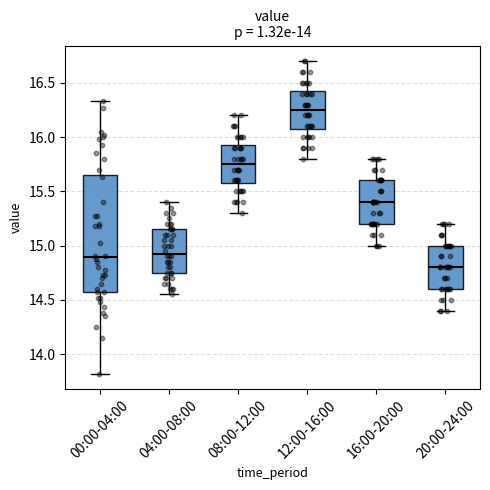

Which box is the tallest, from its lower edge to its upper edge?

00:00-04:00